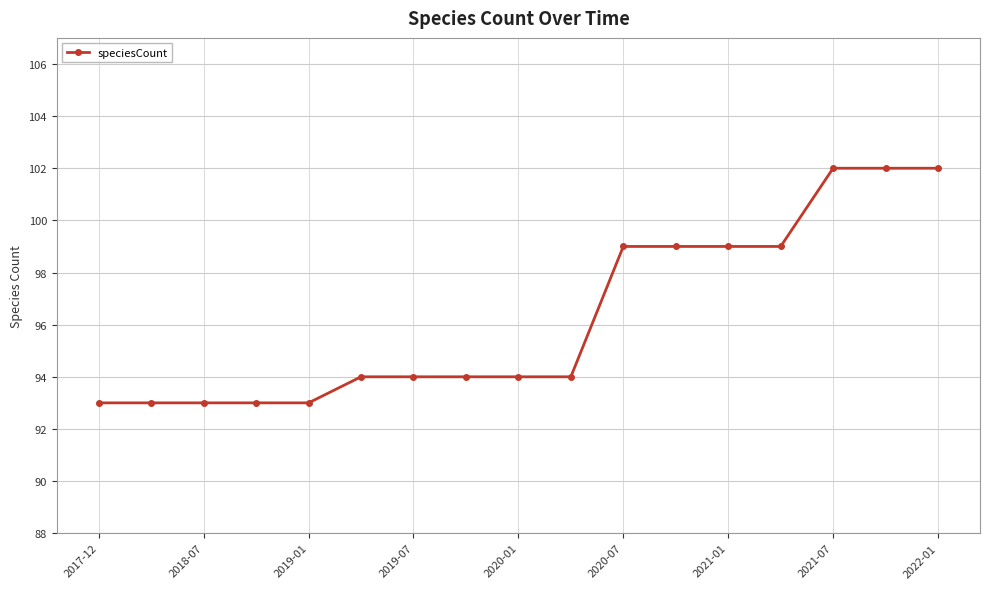

What is the difference between the maximum and minimum values?

9